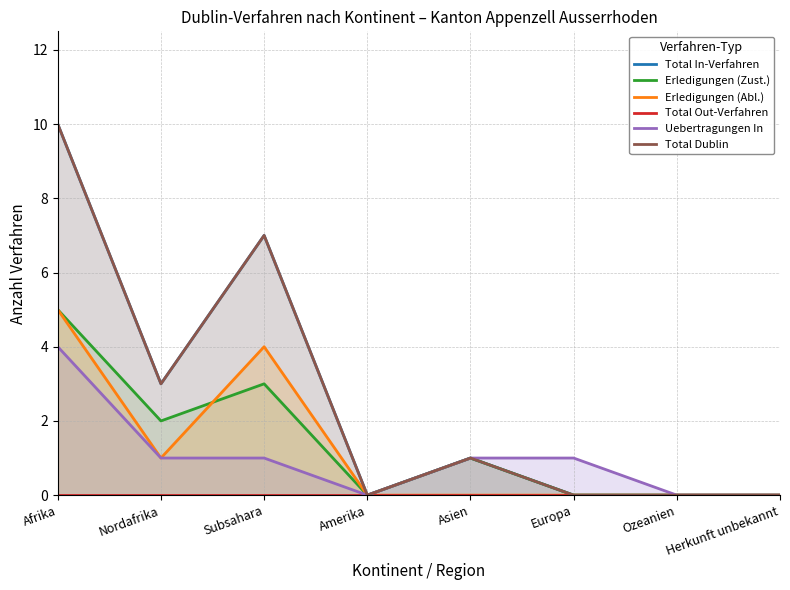

How many Uebertragungen In values are between 0 and 1?

7